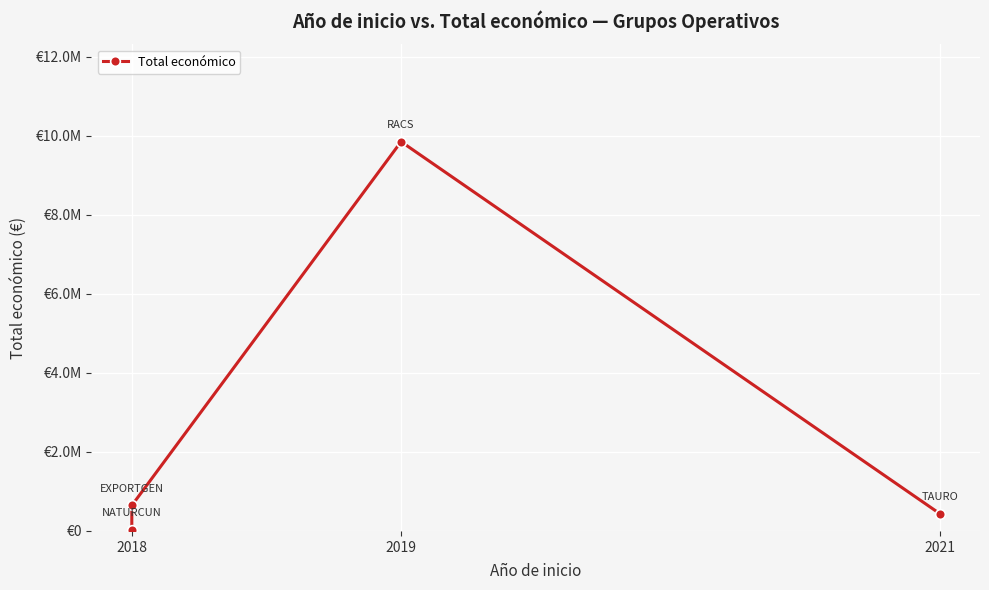

Is this an area chart (filled region under the line)?

No